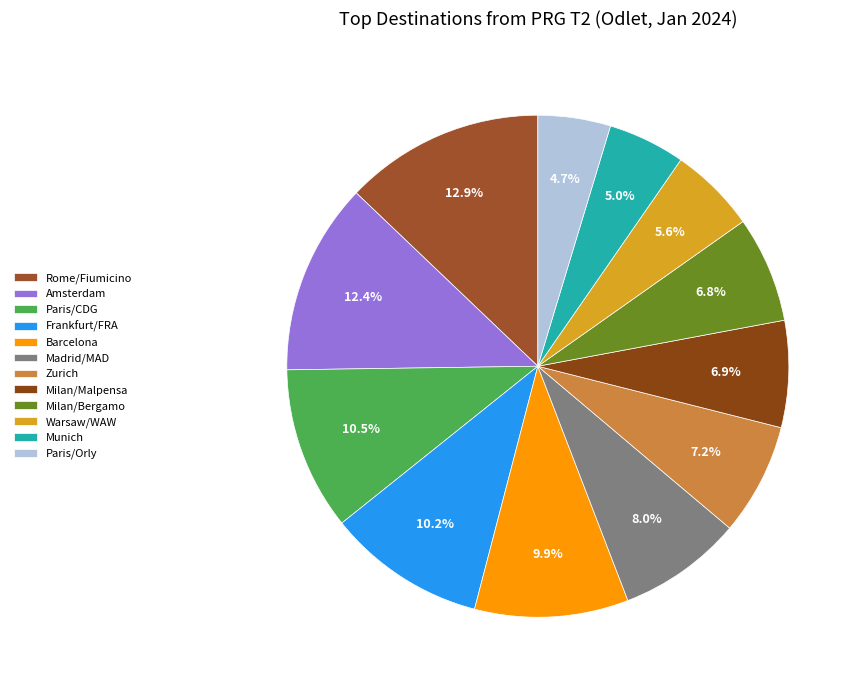

Which has a higher value, Rome/Fiumicino or Frankfurt/FRA?

Rome/Fiumicino